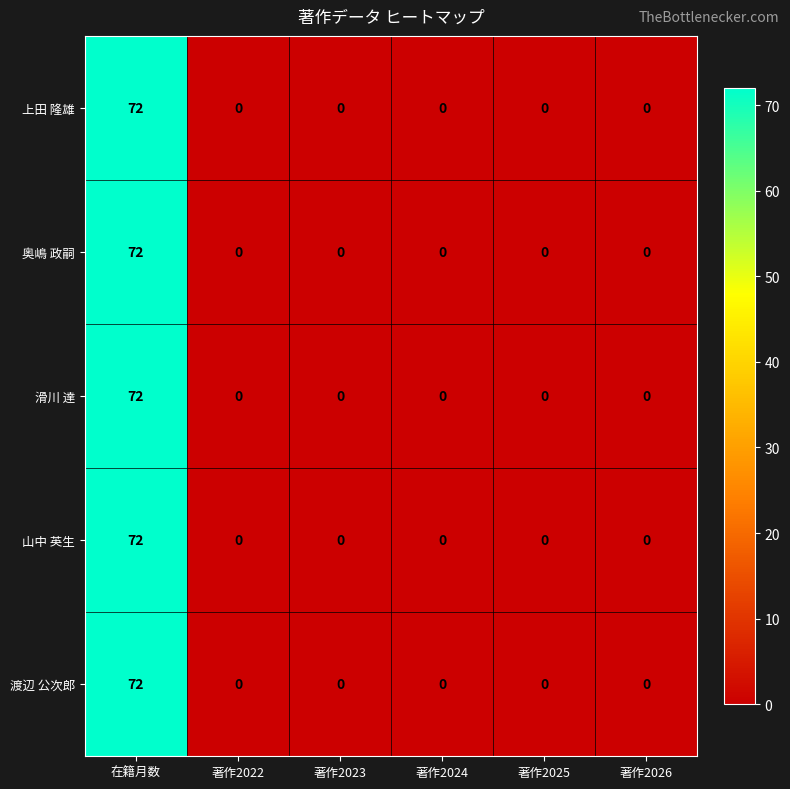

The 山中 英生 series shows 0 at 著作2022. True or false?

True